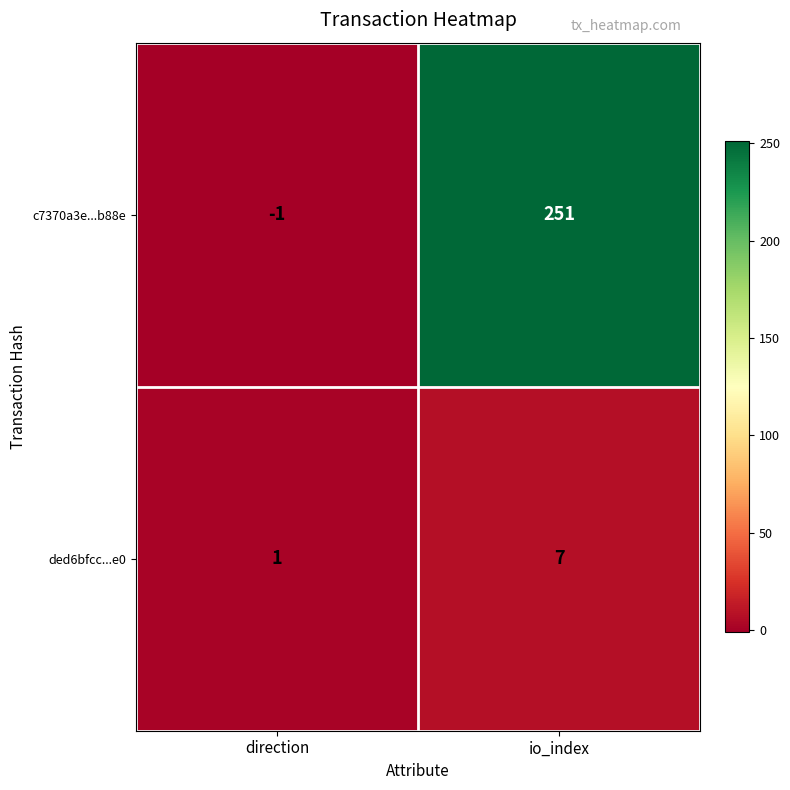

Which label corresponds to the smallest value in the chart?

direction